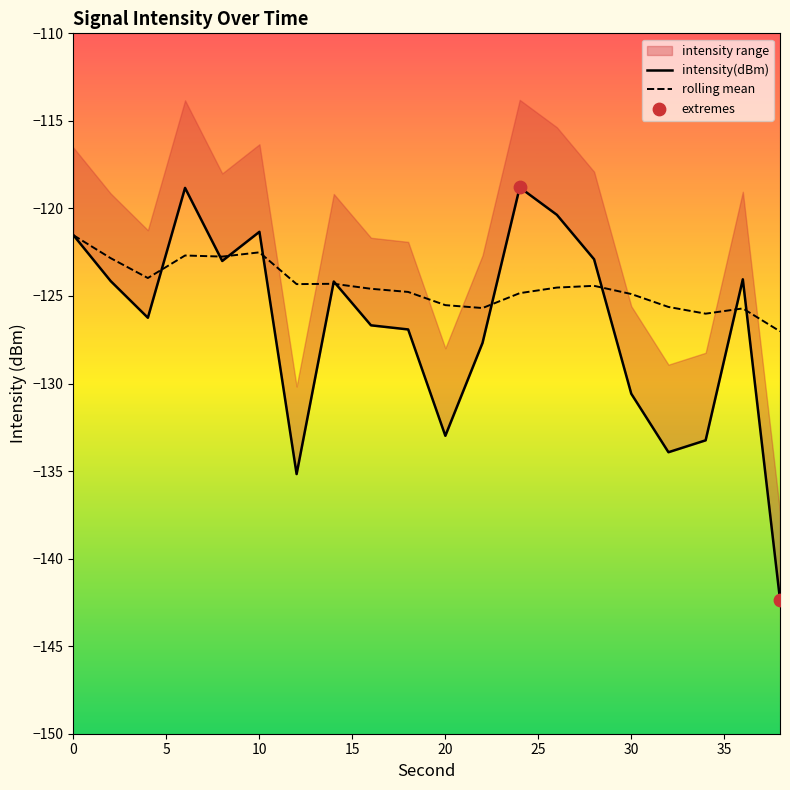

Which series contains the lowest Y value?

intensity(dBm)